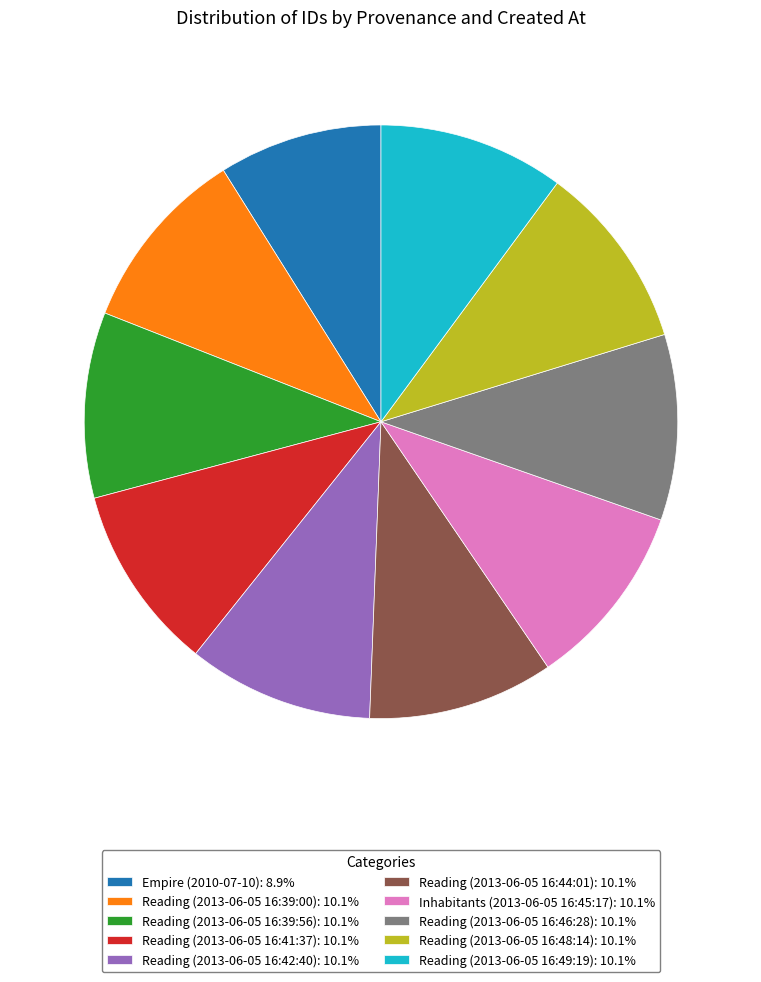

Does Reading (2013-06-05 16:46:28) account for over 50% of the chart?

No